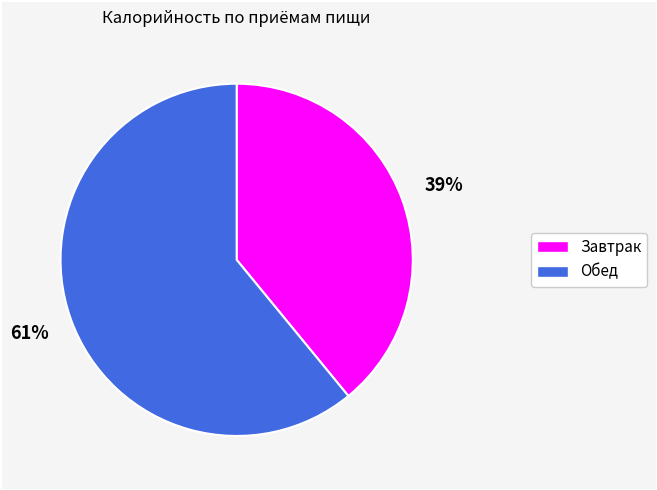

Is there a majority slice in this chart?

Yes